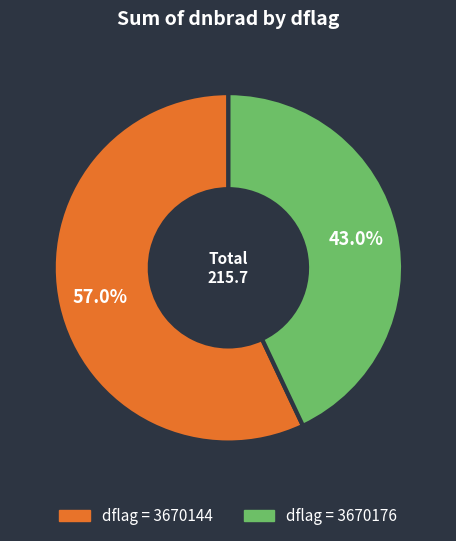

Is there a majority slice in this chart?

Yes